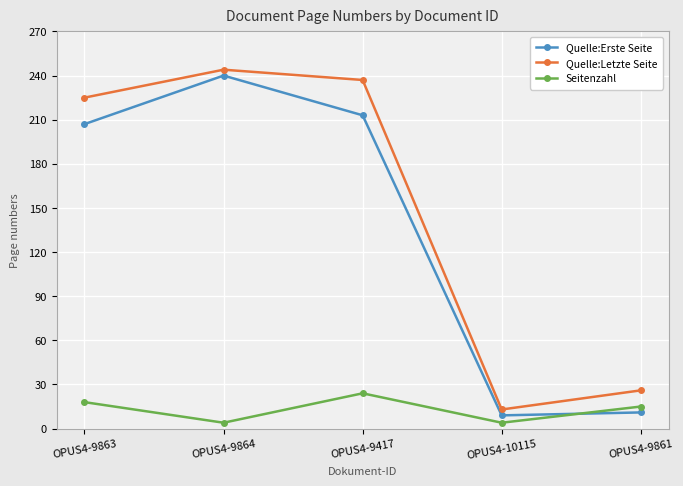

Reading left to right, extract all data points from this chart.

Quelle:Erste Seite: 207	240	213	9	11
Quelle:Letzte Seite: 225	244	237	13	26
Seitenzahl: 18	4	24	4	15